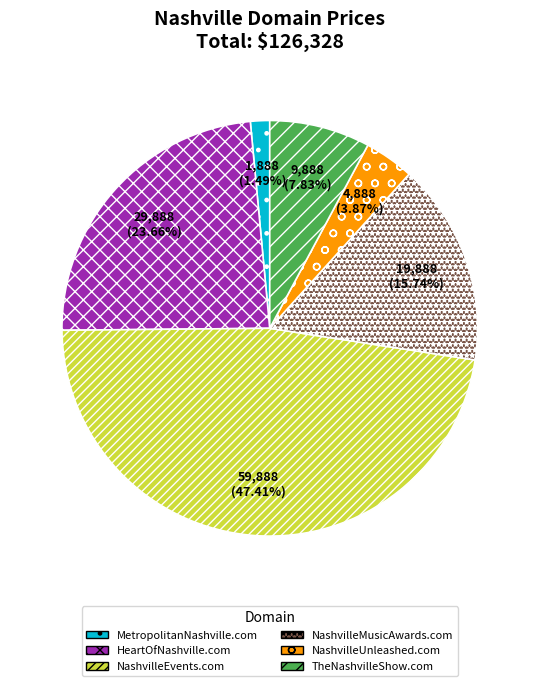

Combined, what portion of the pie is NashvilleUnleashed.com and TheNashvilleShow.com?

11.7%